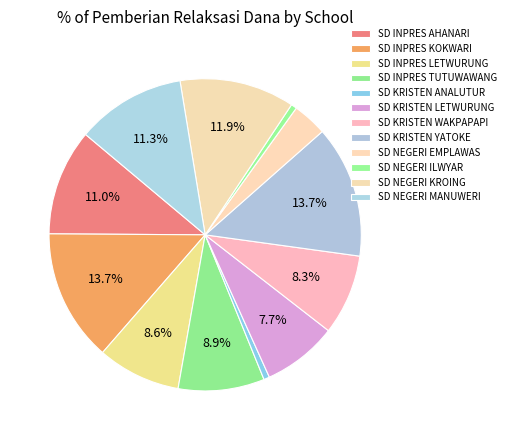

To the nearest percent, what portion does SD KRISTEN ANALUTUR represent?

1%